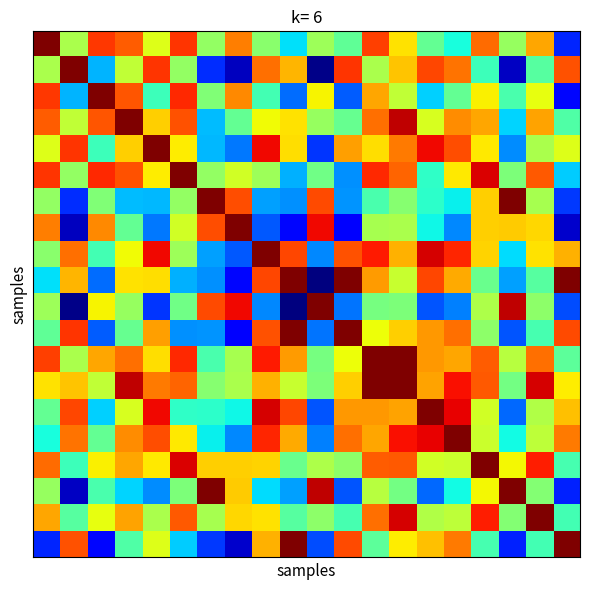

How many data points does each series have?

20